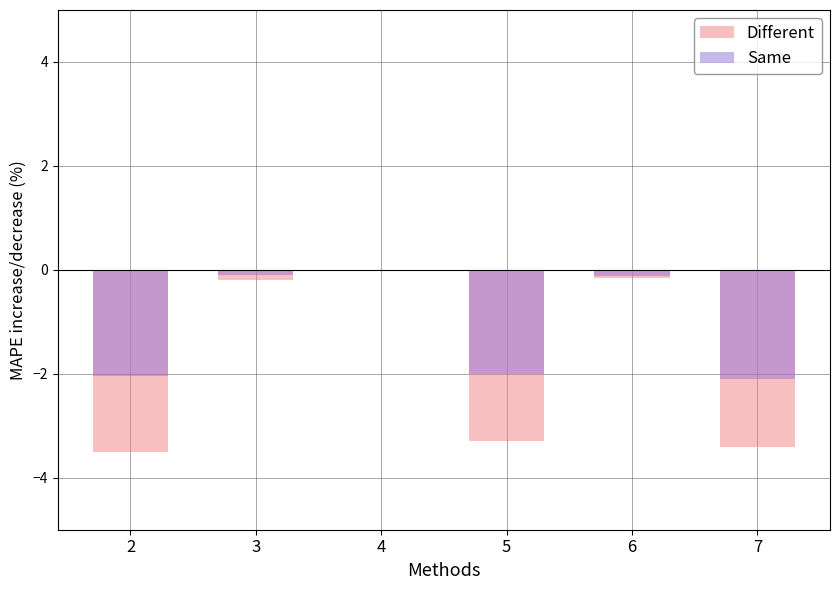

List the series in order of their peak value, highest first.

Different, Same